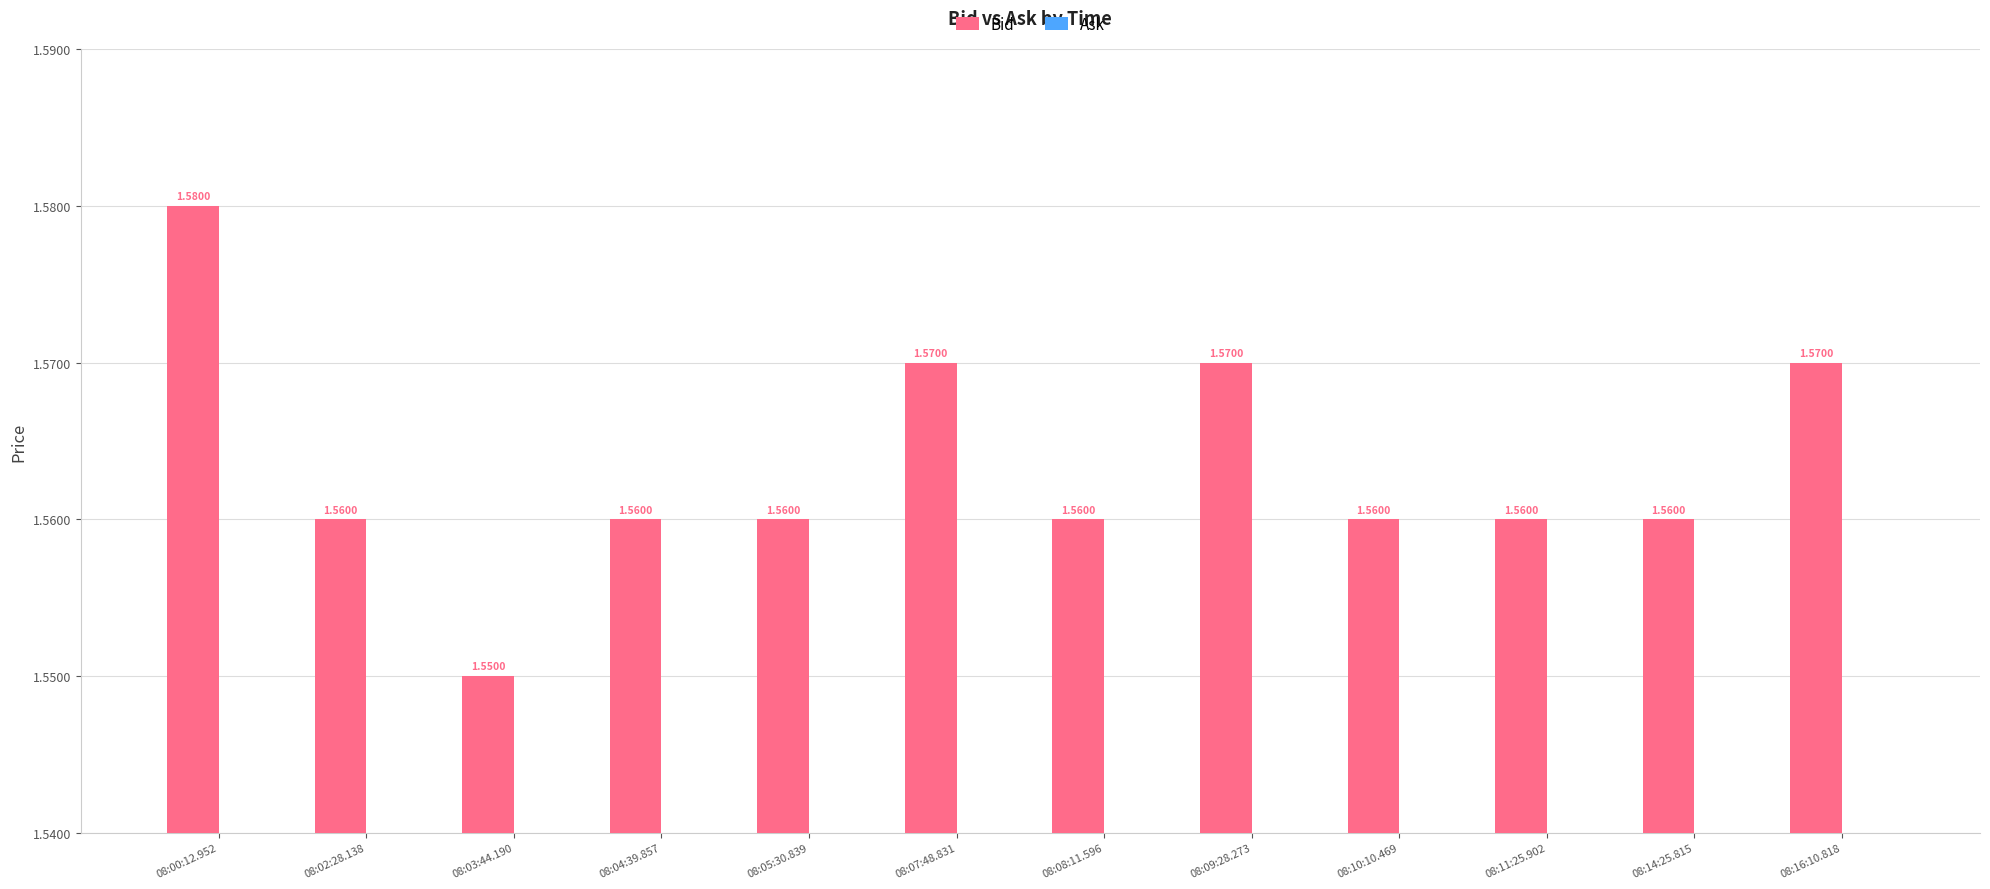

Approximately how many times larger is the value at 08:07:48.831 compared to 08:09:28.273?

1.0